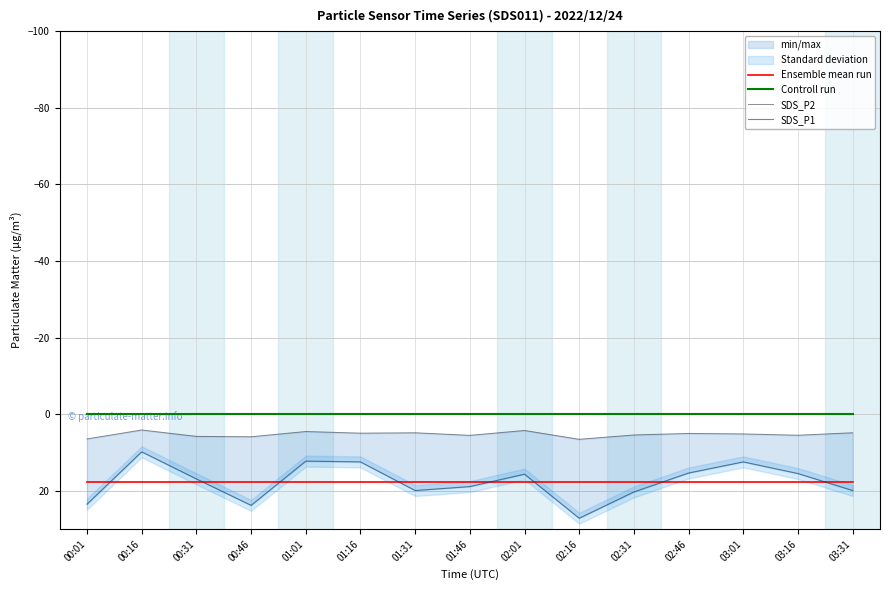

What is the minimum value for SDS_P1?

9.8